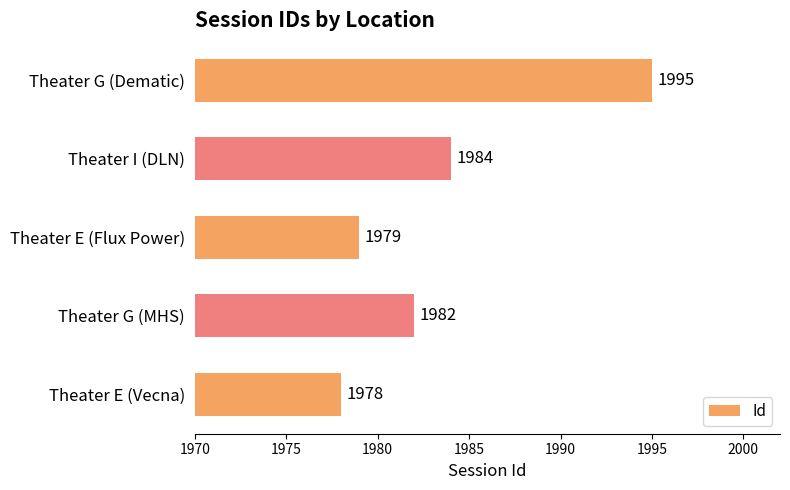

Does the chart contain any negative values?

No